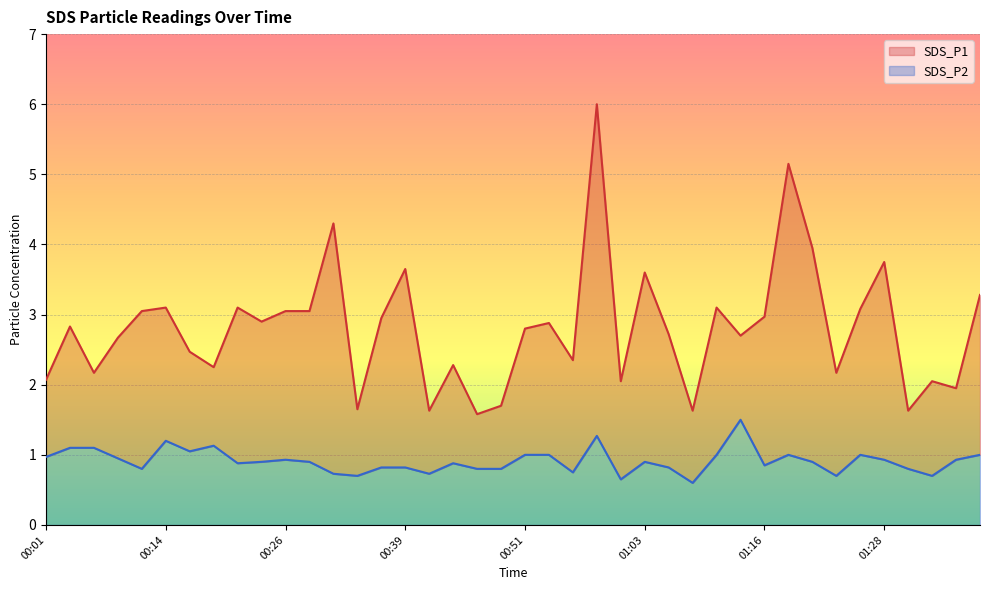

Reading left to right, transcribe all the data shown in this chart.

SDS_P1: 00:01=2.1	00:04=2.8	00:06=2.2	00:09=2.7	00:11=3.0	00:14=3.1	00:16=2.5	00:19=2.2	00:21=3.1	00:23=2.9	00:26=3.0	00:28=3.0	00:31=4.3	00:33=1.6	00:36=3.0	00:39=3.6	00:41=1.6	00:44=2.3	00:46=1.6	00:49=1.7	00:51=2.8	00:54=2.9	00:56=2.4	00:58=6.0	01:01=2.0	01:03=3.6	01:06=2.7	01:08=1.6	01:11=3.1	01:13=2.7	01:16=3.0	01:18=5.2	01:21=4.0	01:23=2.2	01:26=3.1	01:28=3.8	01:31=1.6	01:33=2.0	01:36=1.9	01:39=3.3
SDS_P2: 00:01=1.0	00:04=1.1	00:06=1.1	00:09=0.9	00:11=0.8	00:14=1.2	00:16=1.1	00:19=1.1	00:21=0.9	00:23=0.9	00:26=0.9	00:28=0.9	00:31=0.7	00:33=0.7	00:36=0.8	00:39=0.8	00:41=0.7	00:44=0.9	00:46=0.8	00:49=0.8	00:51=1.0	00:54=1.0	00:56=0.8	00:58=1.3	01:01=0.7	01:03=0.9	01:06=0.8	01:08=0.6	01:11=1.0	01:13=1.5	01:16=0.8	01:18=1.0	01:21=0.9	01:23=0.7	01:26=1.0	01:28=0.9	01:31=0.8	01:33=0.7	01:36=0.9	01:39=1.0